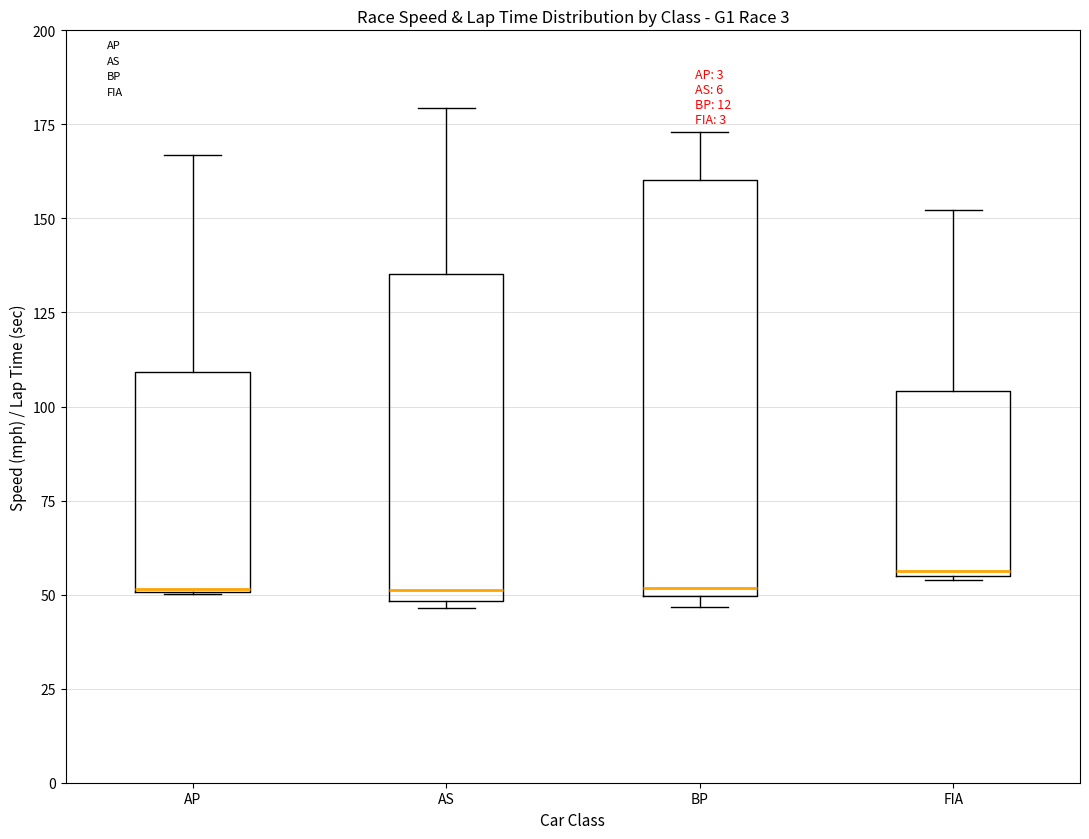

Reading left to right, read every box against the y-axis: the position of its median line, the range the box covers, and the ends of its whiskers. The values are not printed on the chart, so give them approximately, as read against the axis.

AP: median 50 (drawn on the box's lower edge), box 50 to 110, whiskers 50 to 165
AS: median 50 (just above the box's lower edge), box 50 to 135, whiskers 45 to 180
BP: median 50 (just above the box's lower edge), box 50 to 160, whiskers 45 to 175
FIA: median 55, box 55 to 105, whiskers 55 to 150